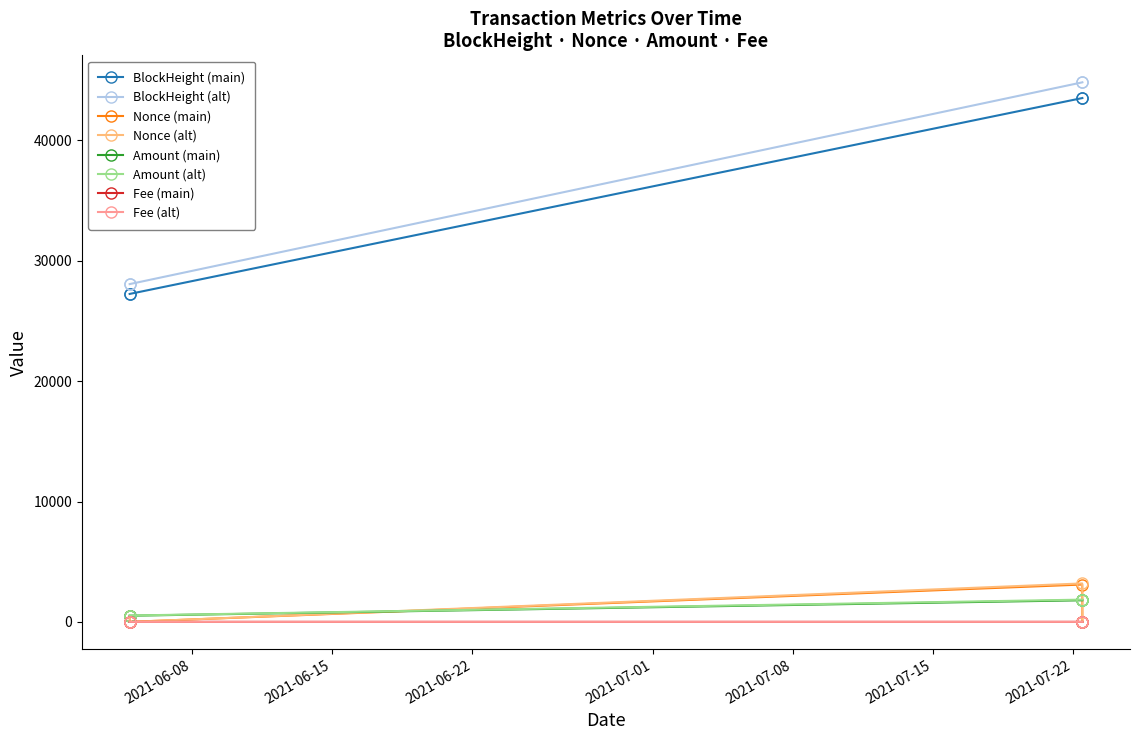

At how many categories does at least one series exceed 4606?

4